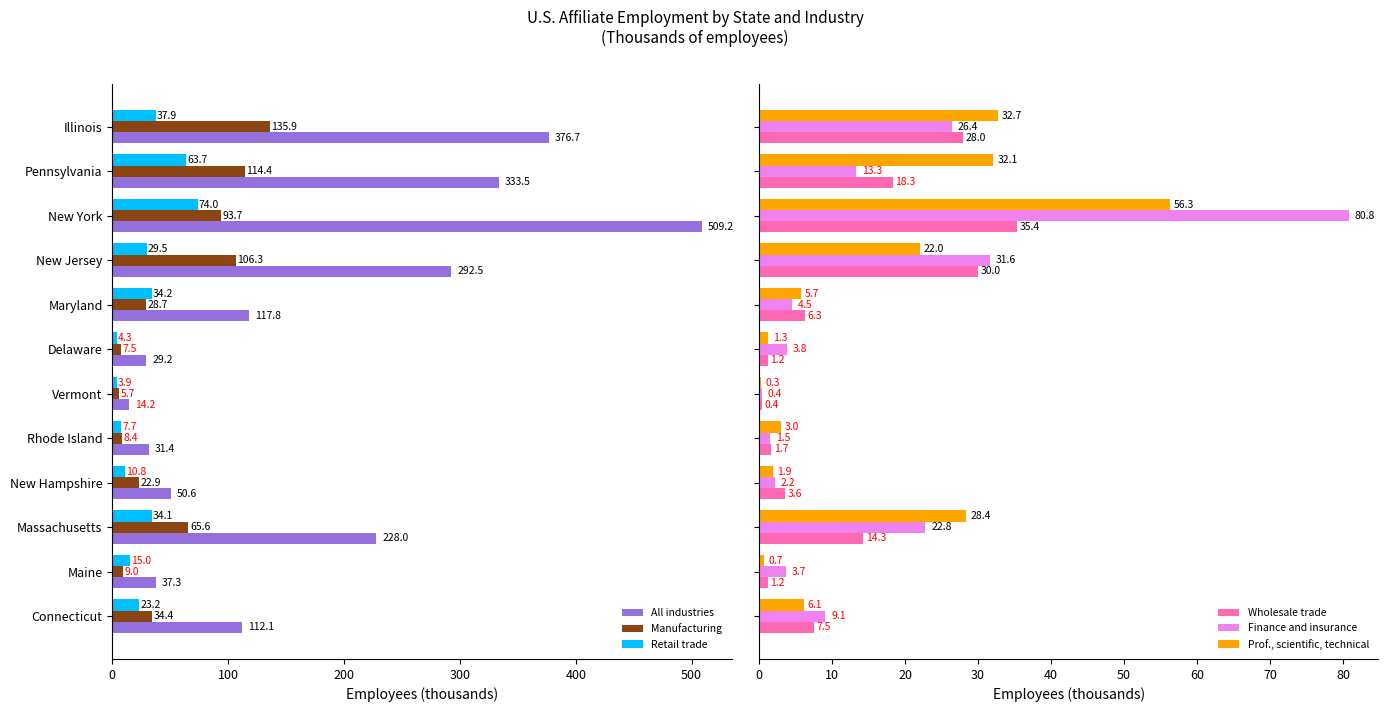

What value does the Manufacturing series have at Maine?

9.0